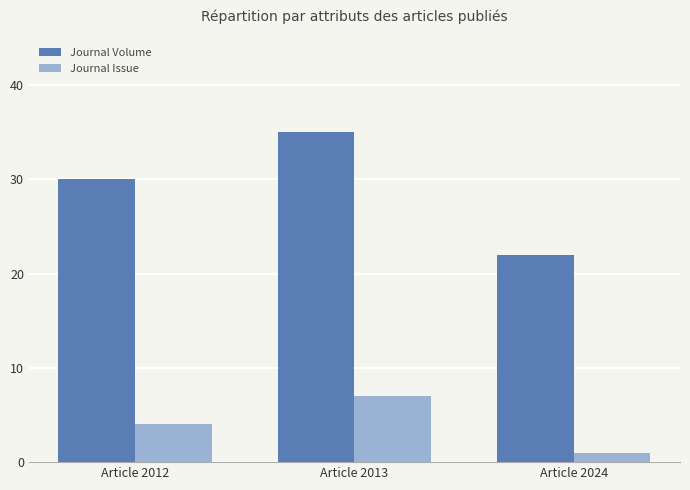

What is the spread (max minus min) of values at Article 2013?

28